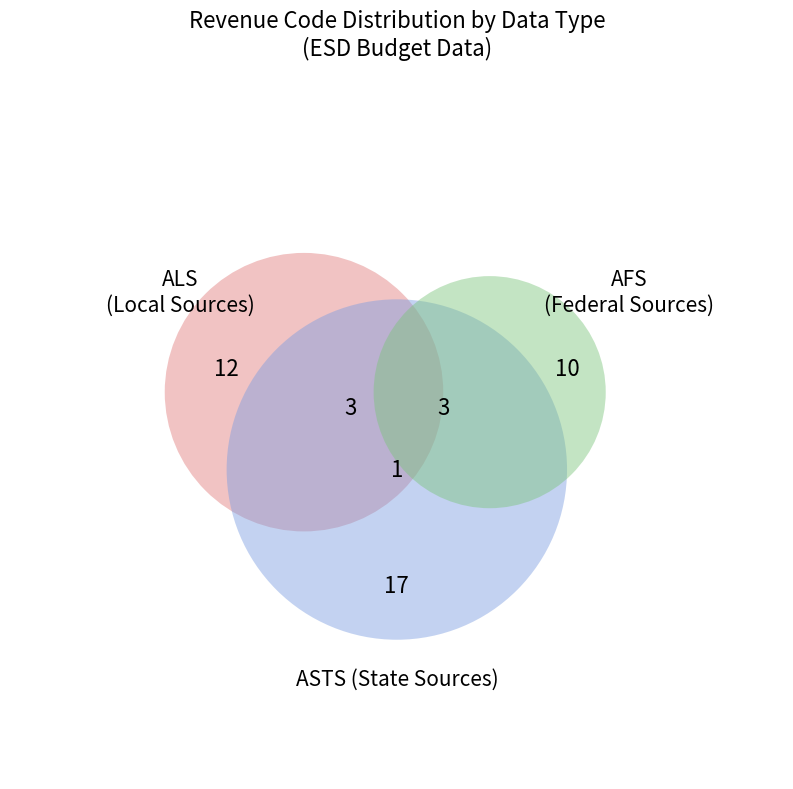

Count the number of slices in the pie.

6